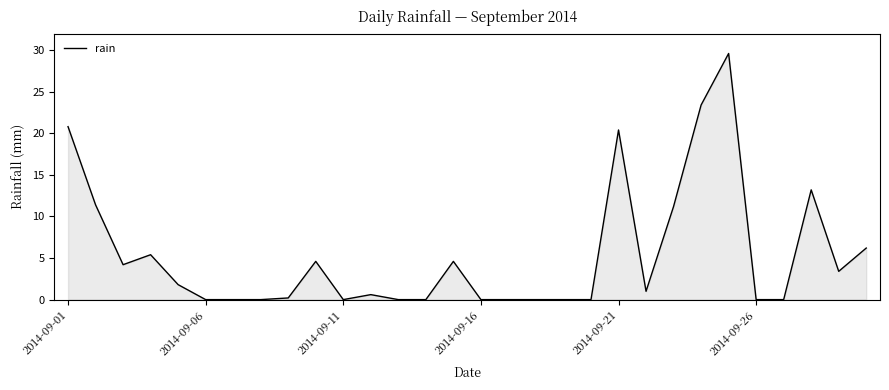

What is the difference between the maximum and minimum values?

29.6